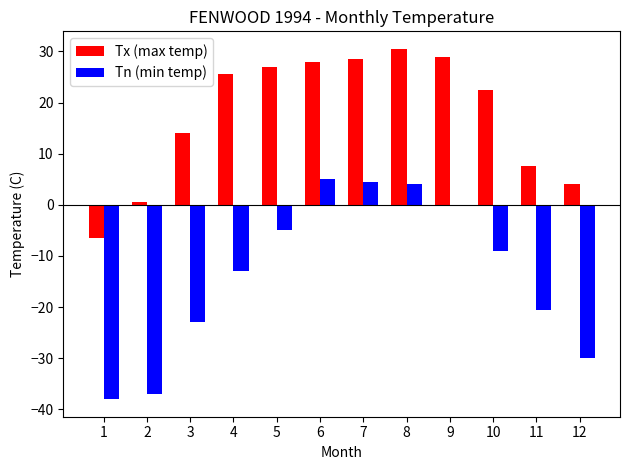

Reading right to left, extract all data points from this chart.

Tx_pos: 4.0	7.5	22.5	29.0	30.5	28.5	28.0	27.0	25.5	14.0	0.5	0.0
Tn_pos: 0.0	0.0	0.0	0.0	4.0	4.5	5.0	0.0	0.0	0.0	0.0	0.0